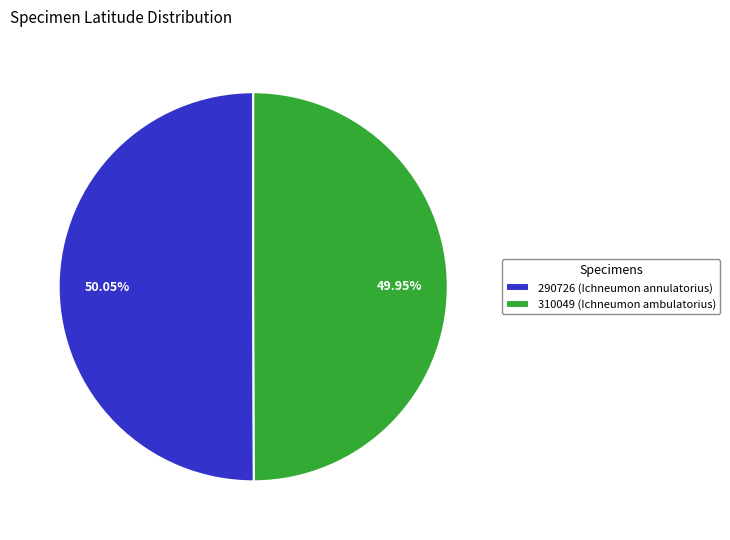

How many slices are in this pie chart?

2